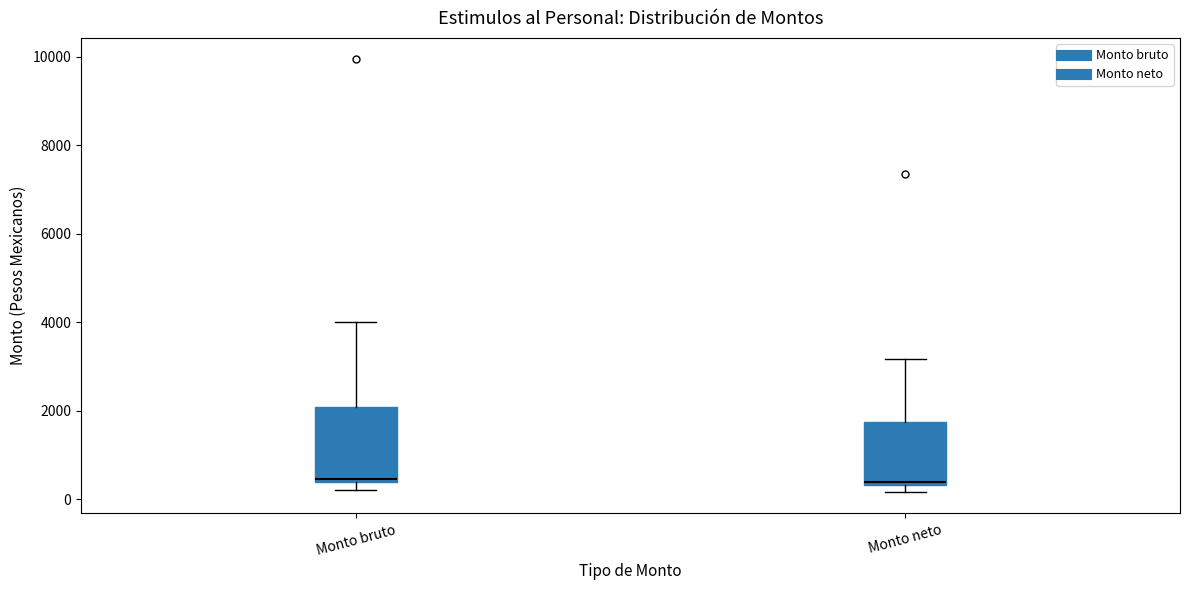

Comparing the boxes themselves (not the whiskers), which one is the tallest?

Monto bruto